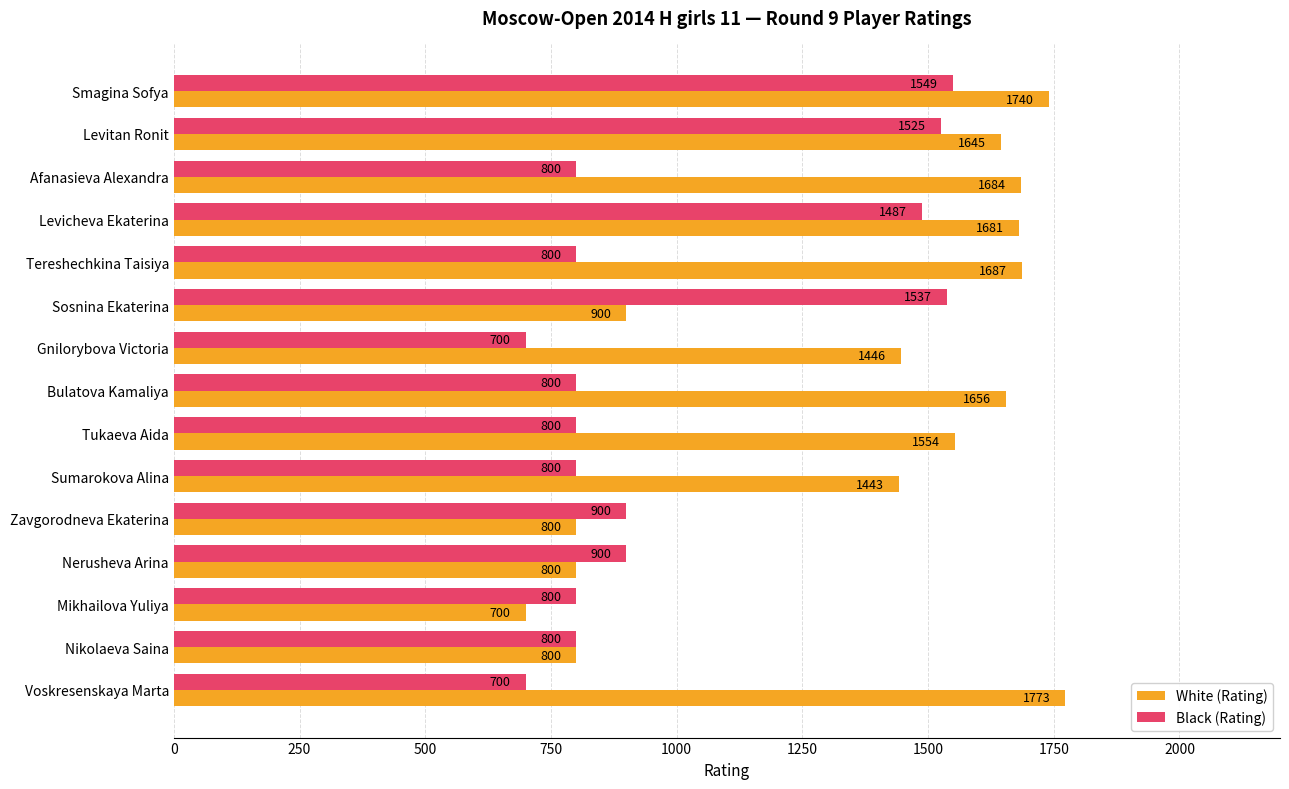

What is the greatest value displayed?

1773